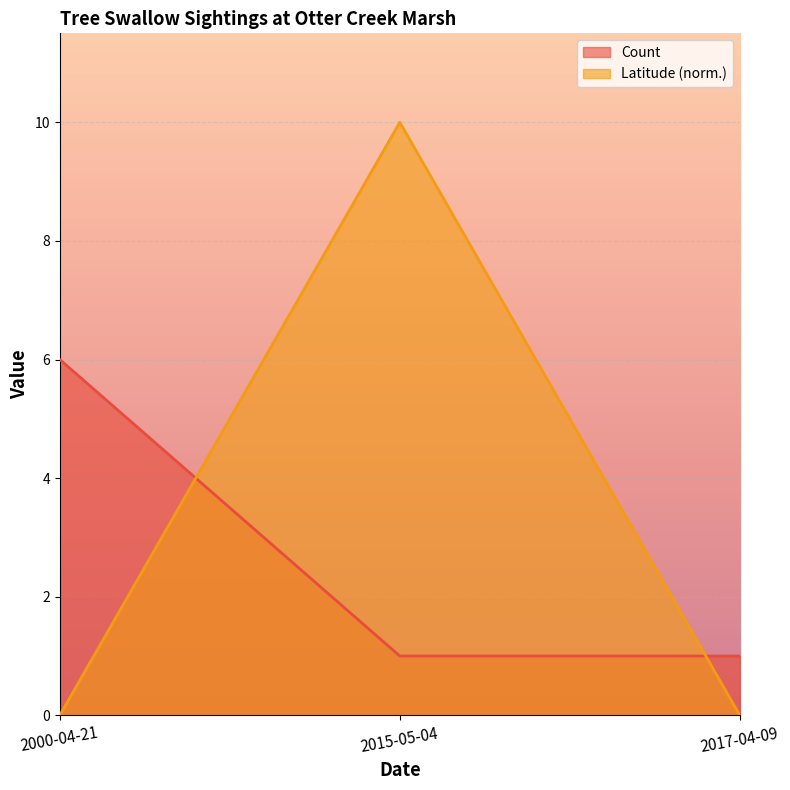

At how many categories does at least one series exceed 4?

2